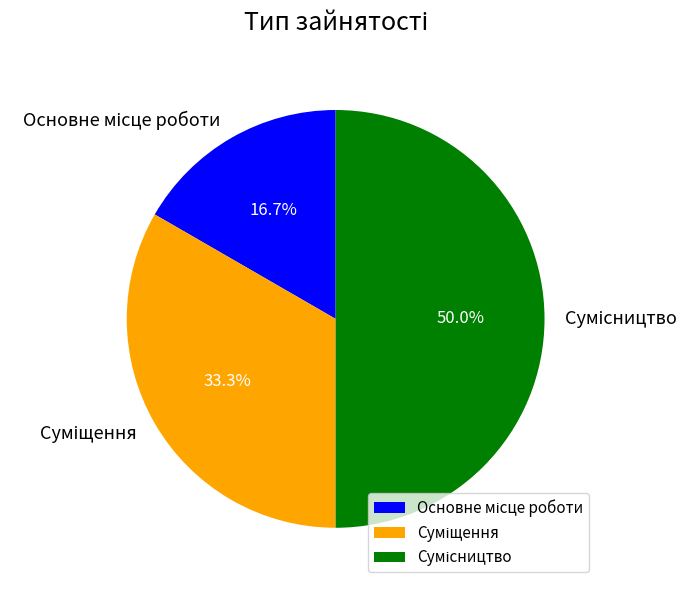

How many segments does this pie chart have?

3